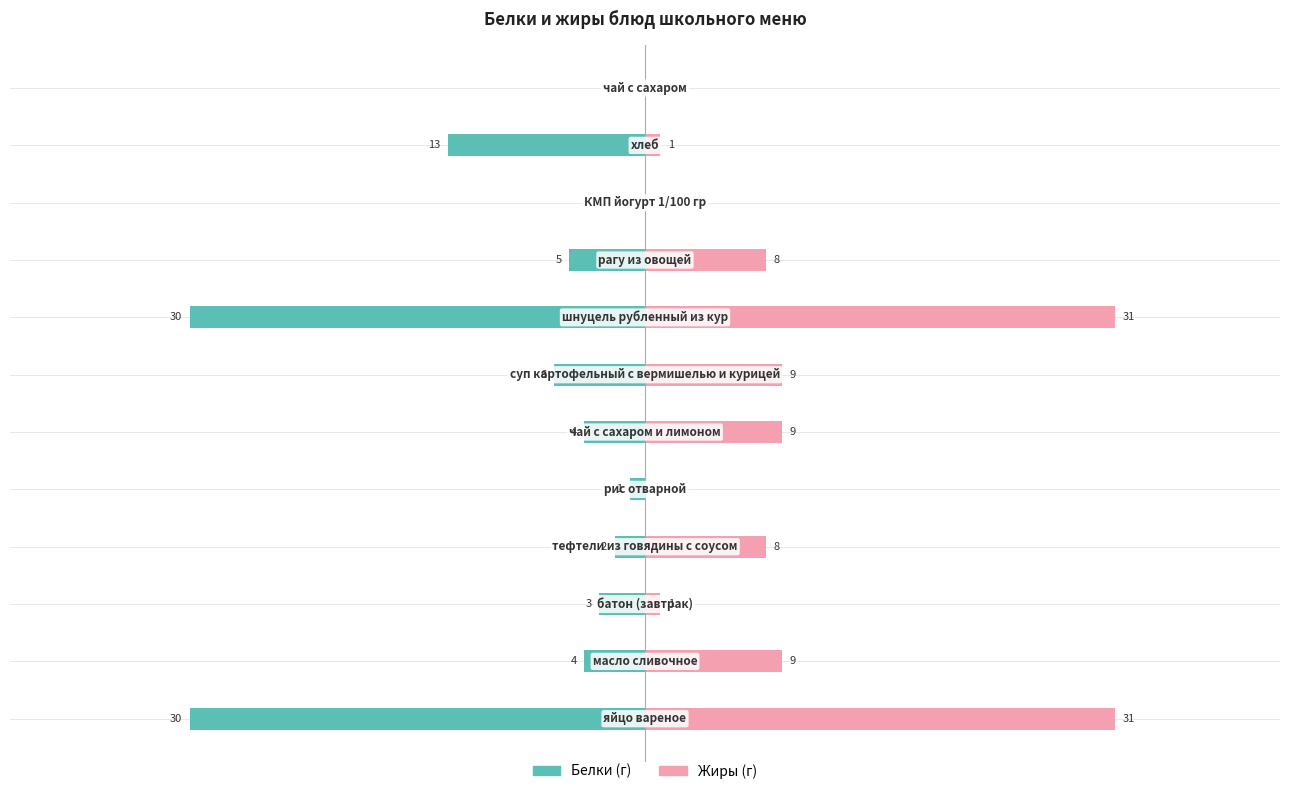

List the series in order of their overall mean, lowest first.

Белки, Жиры